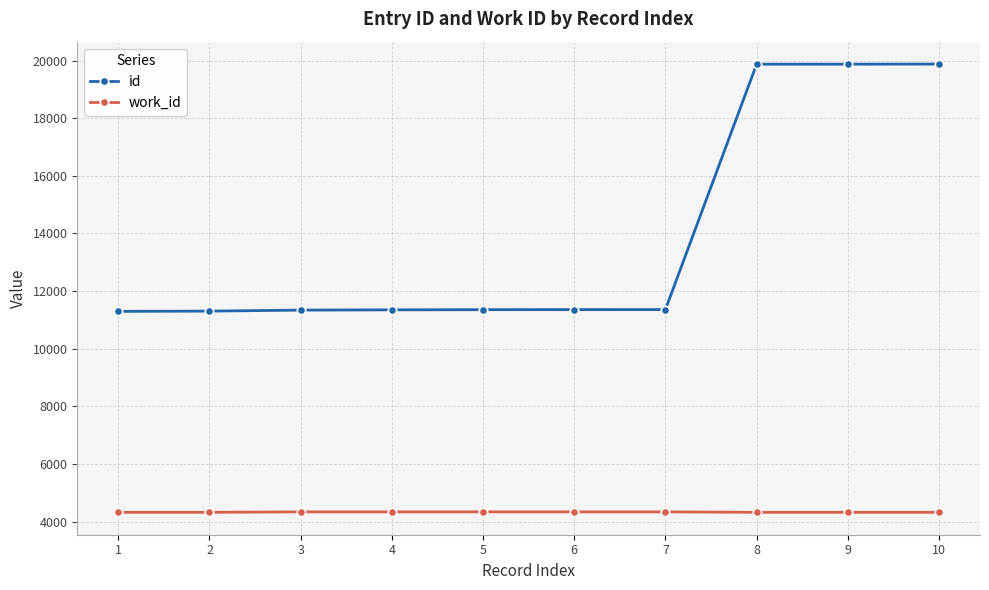

What is the total value across all series at 5?

15695